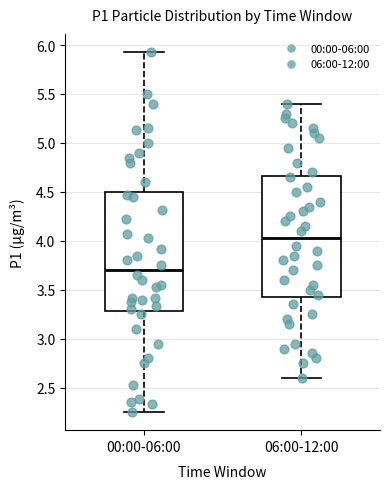

Reading left to right, transcribe this box plot: for each box, give where its median line is, the range the box spans, and where its two whiskers end, as read against the y-axis. The values are not printed on the chart, so give them approximately, as read against the axis.

00:00-06:00: median 3.70, box 3.30 to 4.50, whiskers 2.25 to 5.95
06:00-12:00: median 4.05, box 3.45 to 4.65, whiskers 2.60 to 5.40